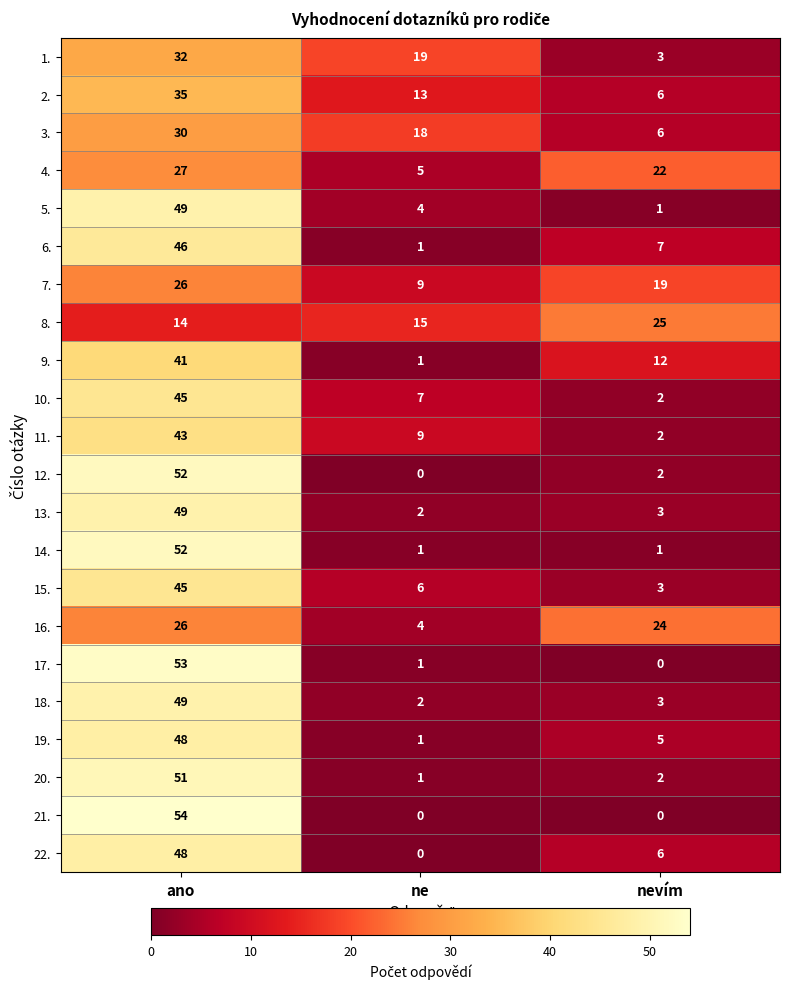

What is the sum of the 1. values at ne and ano?

51